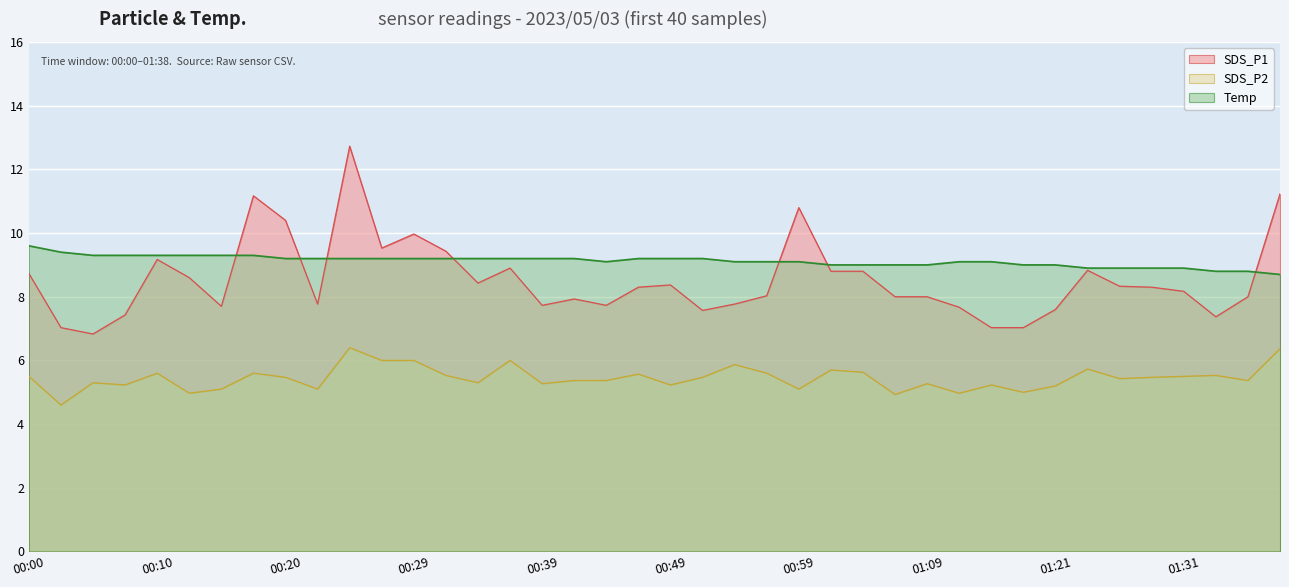

Reading left to right, extract all data points from this chart.

SDS_P1: 00:00=8.7	00:02=7.0	00:05=6.8	00:07=7.4	00:10=9.2	00:12=8.6	00:15=7.7	00:17=11.2	00:20=10.4	00:22=7.8	00:24=12.7	00:27=9.5	00:29=10.0	00:32=9.4	00:34=8.4	00:37=8.9	00:39=7.7	00:41=7.9	00:44=7.7	00:46=8.3	00:49=8.4	00:51=7.6	00:54=7.8	00:56=8.0	00:59=10.8	01:01=8.8	01:04=8.8	01:07=8.0	01:09=8.0	01:12=7.7	01:15=7.0	01:18=7.0	01:21=7.6	01:23=8.8	01:26=8.3	01:28=8.3	01:31=8.2	01:33=7.4	01:36=8.0	01:38=11.2
SDS_P2: 00:00=5.5	00:02=4.6	00:05=5.3	00:07=5.2	00:10=5.6	00:12=5.0	00:15=5.1	00:17=5.6	00:20=5.5	00:22=5.1	00:24=6.4	00:27=6.0	00:29=6.0	00:32=5.5	00:34=5.3	00:37=6.0	00:39=5.3	00:41=5.4	00:44=5.4	00:46=5.6	00:49=5.2	00:51=5.5	00:54=5.9	00:56=5.6	00:59=5.1	01:01=5.7	01:04=5.6	01:07=4.9	01:09=5.3	01:12=5.0	01:15=5.2	01:18=5.0	01:21=5.2	01:23=5.7	01:26=5.4	01:28=5.5	01:31=5.5	01:33=5.5	01:36=5.4	01:38=6.4
Temp: 00:00=9.6	00:02=9.4	00:05=9.3	00:07=9.3	00:10=9.3	00:12=9.3	00:15=9.3	00:17=9.3	00:20=9.2	00:22=9.2	00:24=9.2	00:27=9.2	00:29=9.2	00:32=9.2	00:34=9.2	00:37=9.2	00:39=9.2	00:41=9.2	00:44=9.1	00:46=9.2	00:49=9.2	00:51=9.2	00:54=9.1	00:56=9.1	00:59=9.1	01:01=9.0	01:04=9.0	01:07=9.0	01:09=9.0	01:12=9.1	01:15=9.1	01:18=9.0	01:21=9.0	01:23=8.9	01:26=8.9	01:28=8.9	01:31=8.9	01:33=8.8	01:36=8.8	01:38=8.7